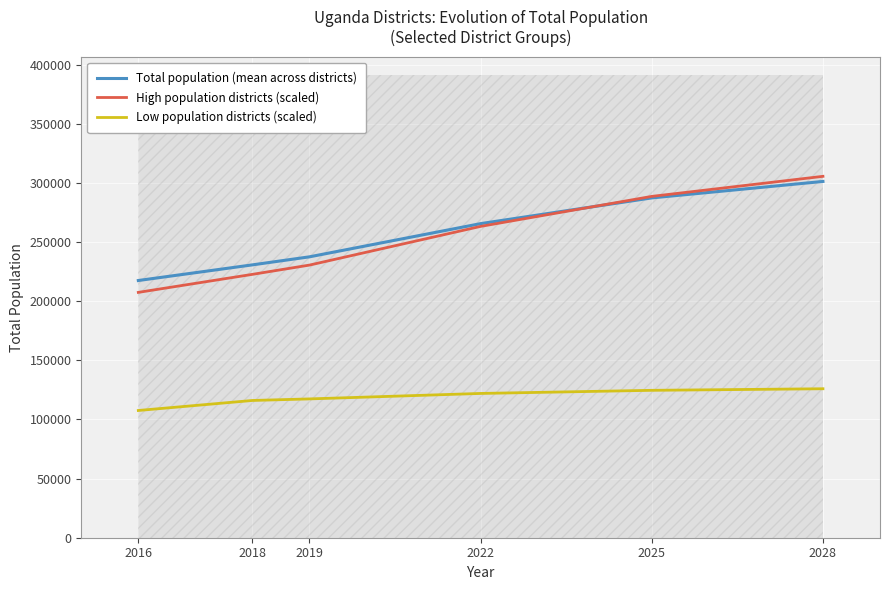

Which has a higher value, 2028 or 2018?

2028